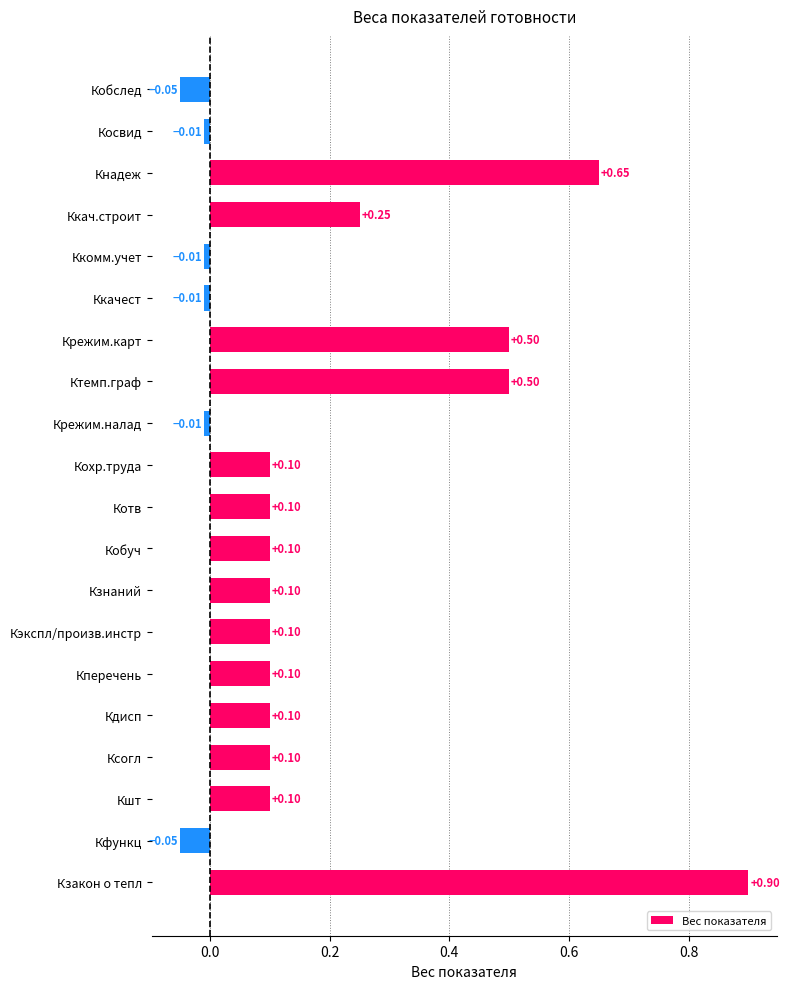

What is the sum of all values?

3.6